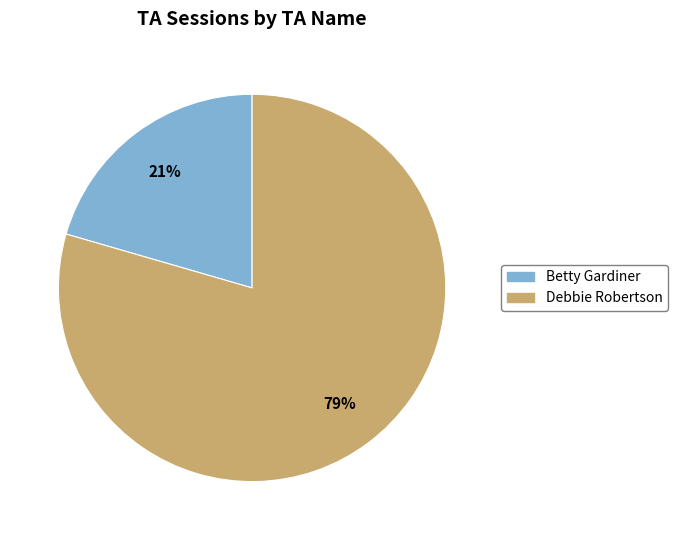

To the nearest percent, what is the combined percentage of Betty Gardiner and Debbie Robertson?

100%